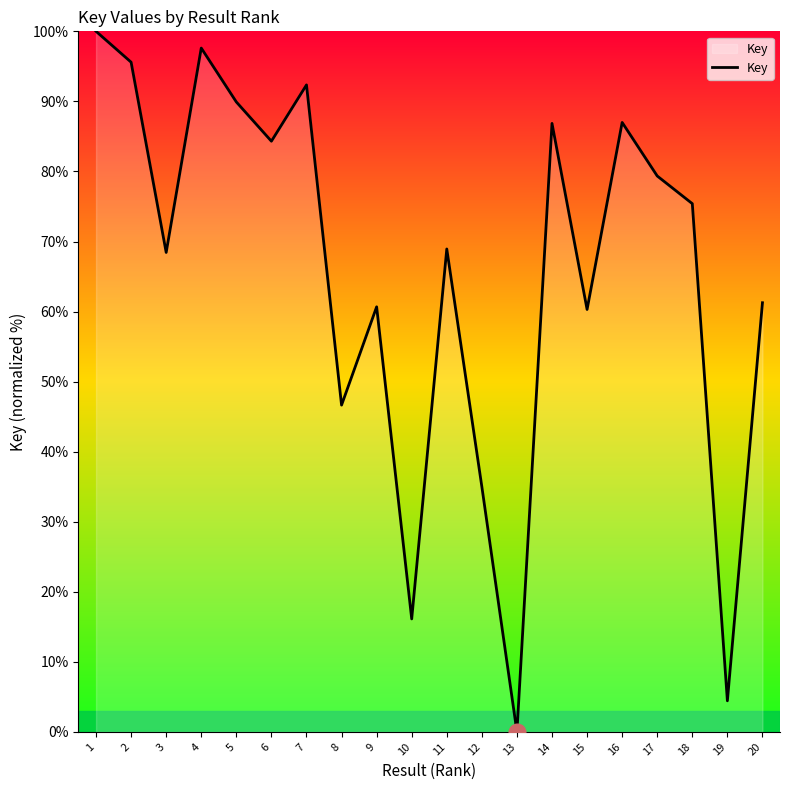

What is the difference between the second highest and minimum values?

97.6